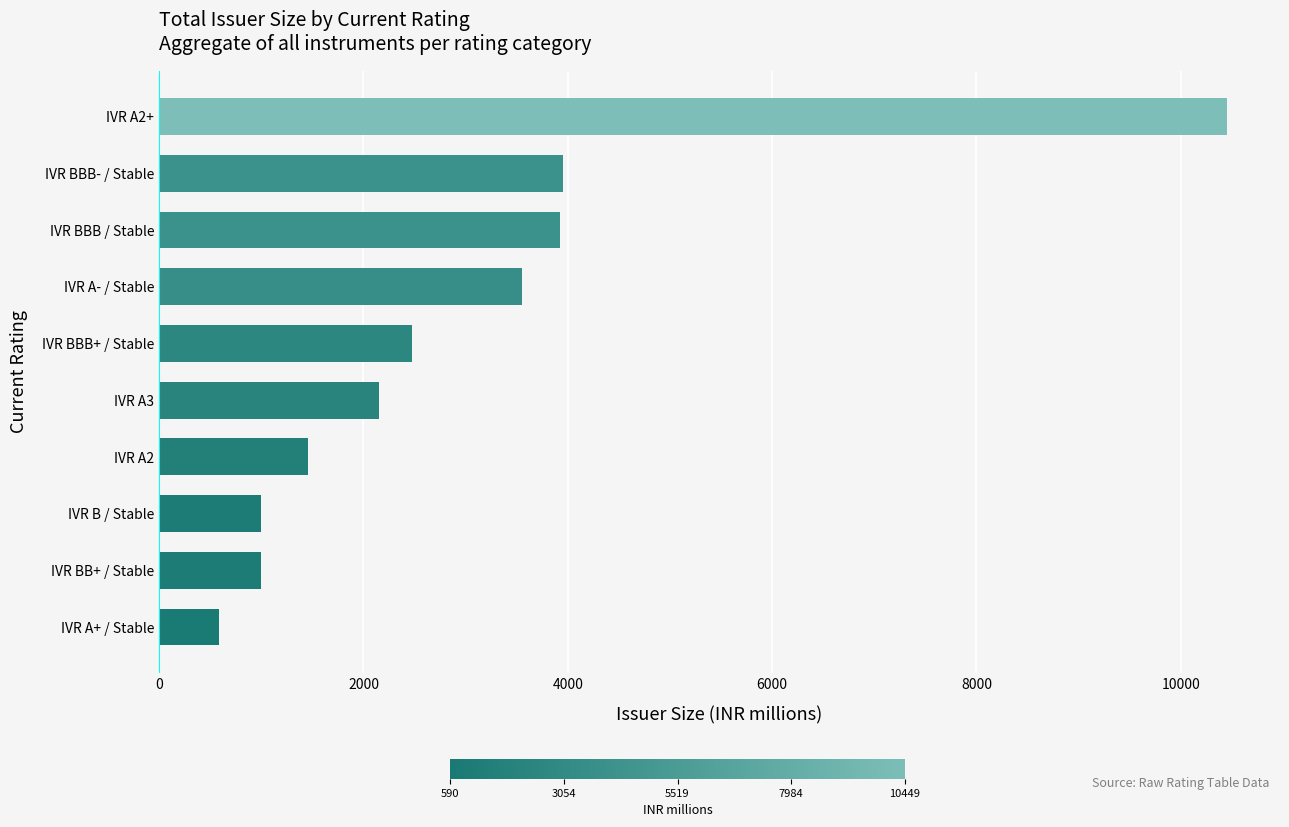

Which category has the lowest value across all series?

IVR A+ / Stable